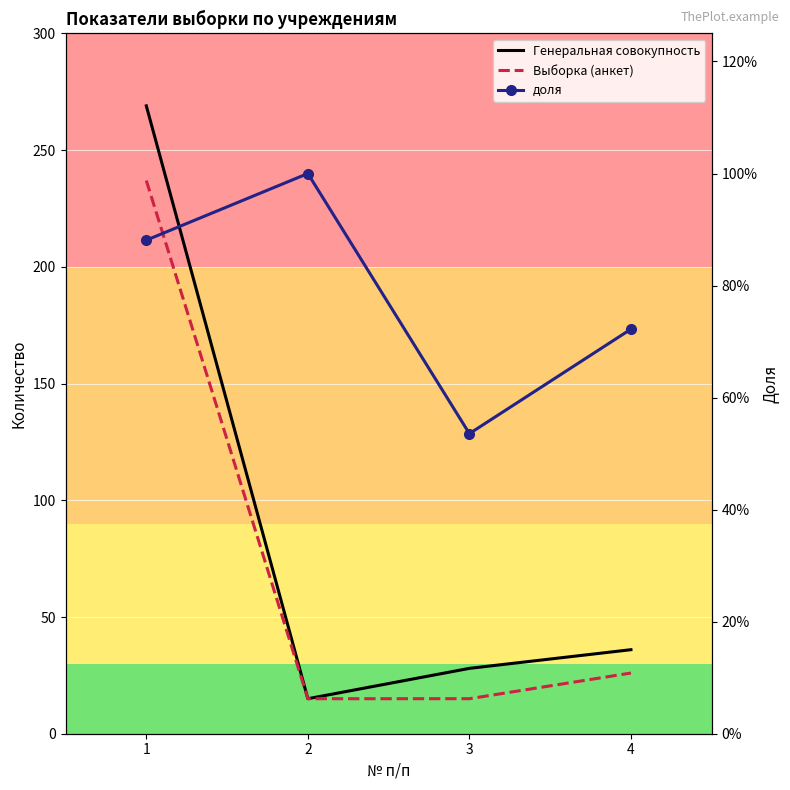

At how many categories does at least one series exceed 194?

1